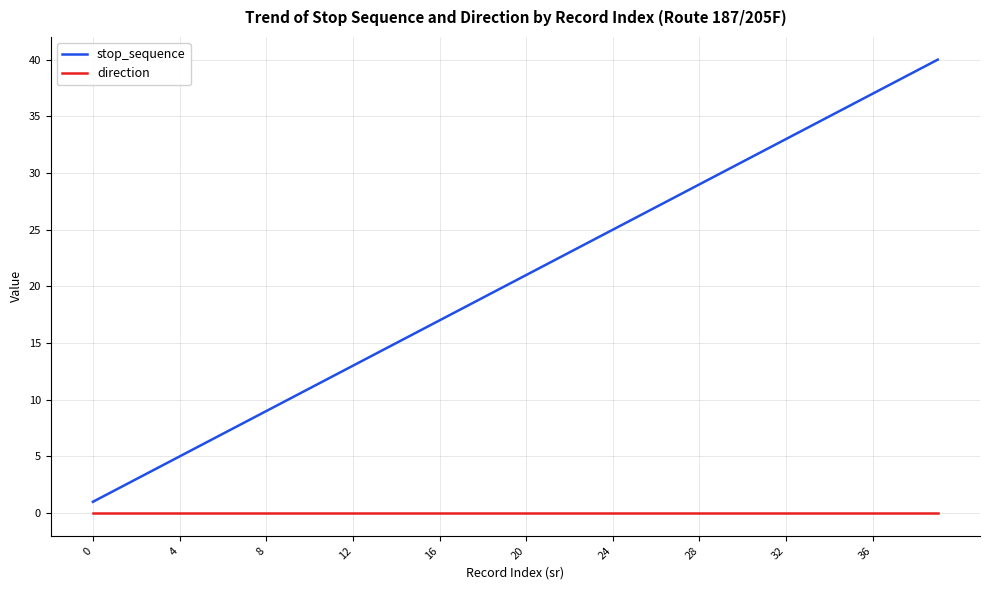

How many lines are shown in the chart?

2